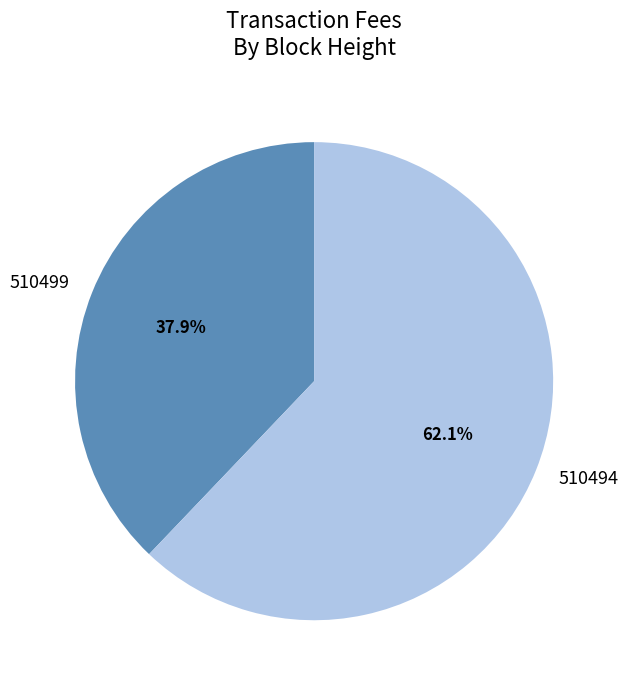

To the nearest percent, what percentage of the pie is 510499?

38%